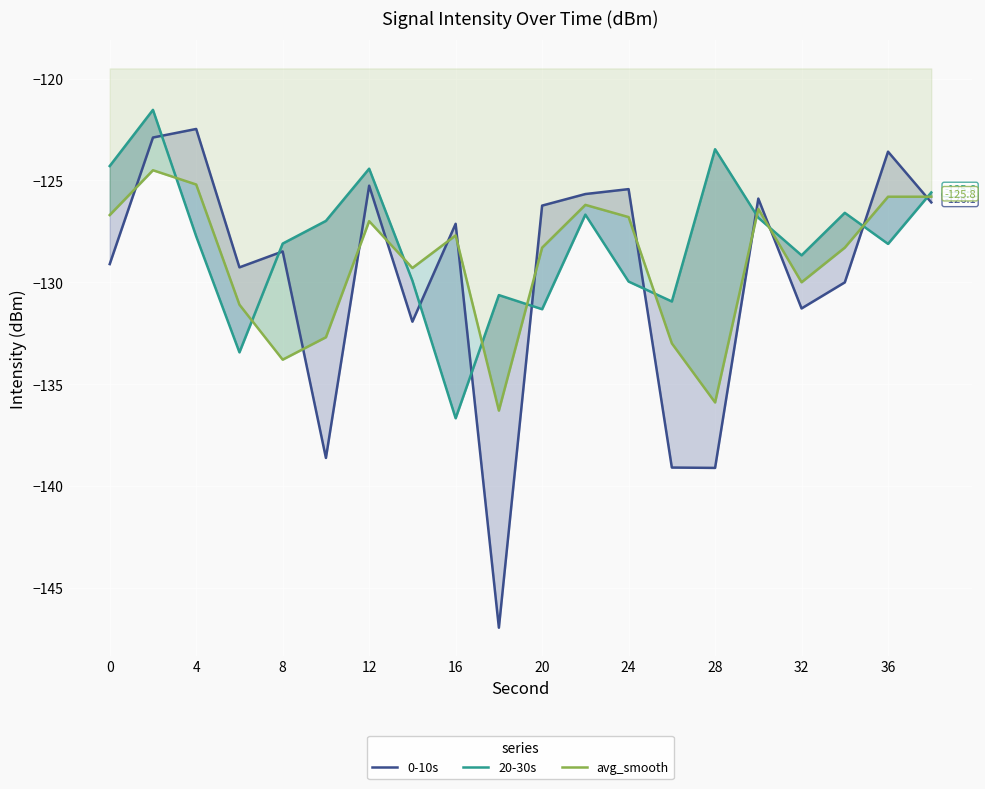

Does the chart display data point markers on the line(s)?

No